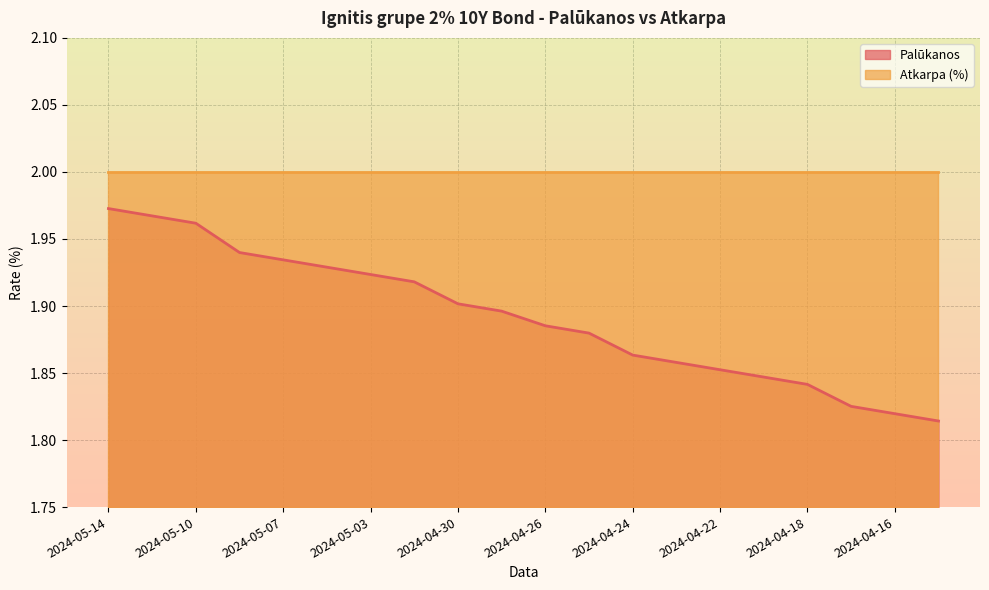

Is it true that the value at 2024-04-29 is 1.9?

True